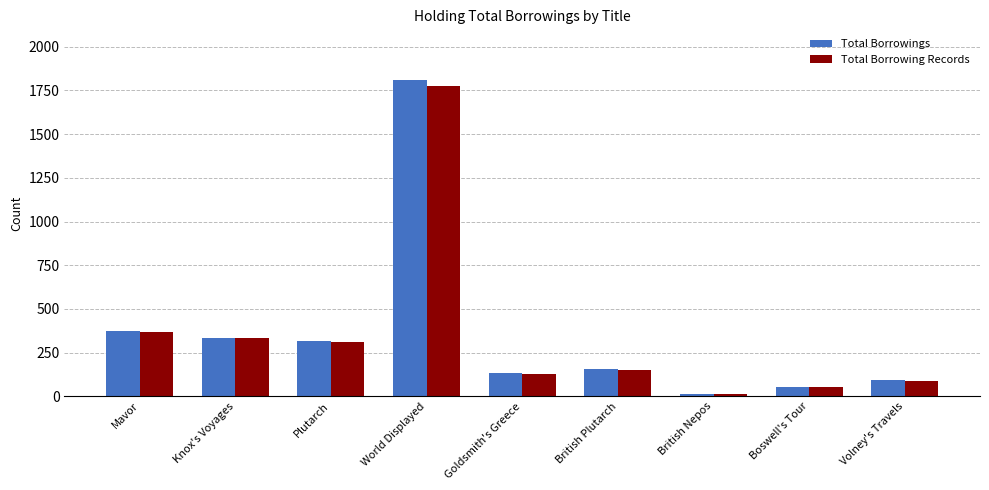

The value of Total Borrowing Records at Volney's Travels is 88. True or false?

True